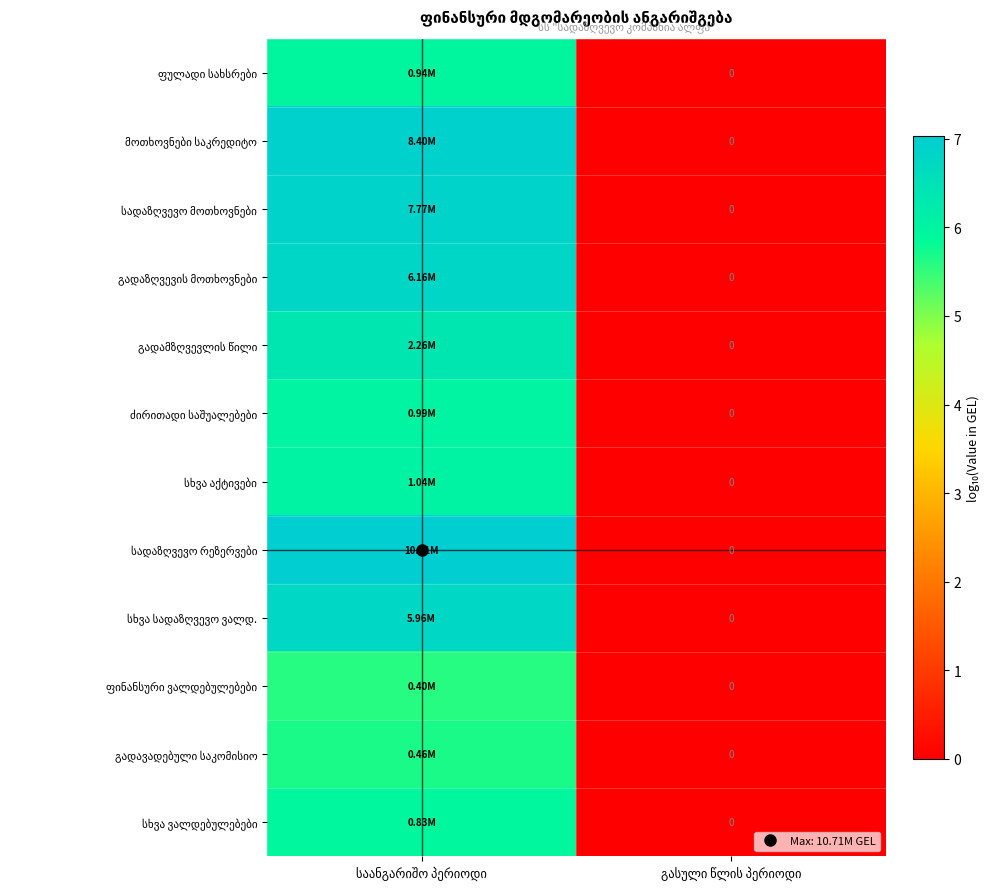

Rank the categories by სადაზღვევო რეზერვები value from lowest to highest.

გასული წლის პერიოდი, საანგარიშო პერიოდი